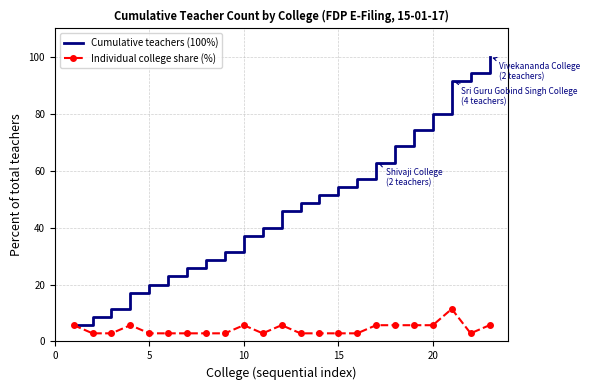

Which series has the largest total across all categories?

Cumulative teachers (100%)